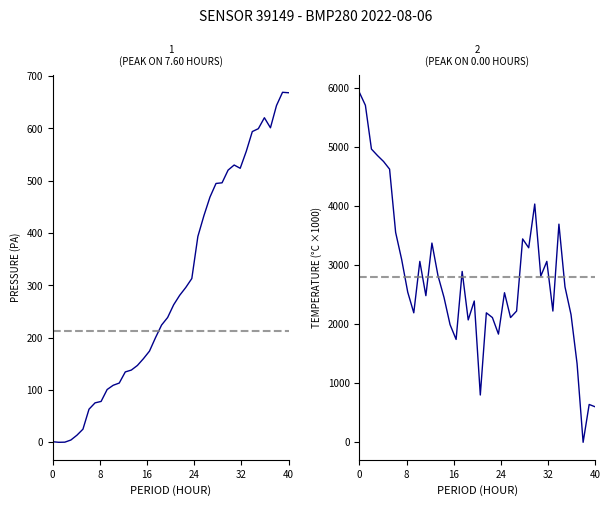

How many series are shown in this chart?

2